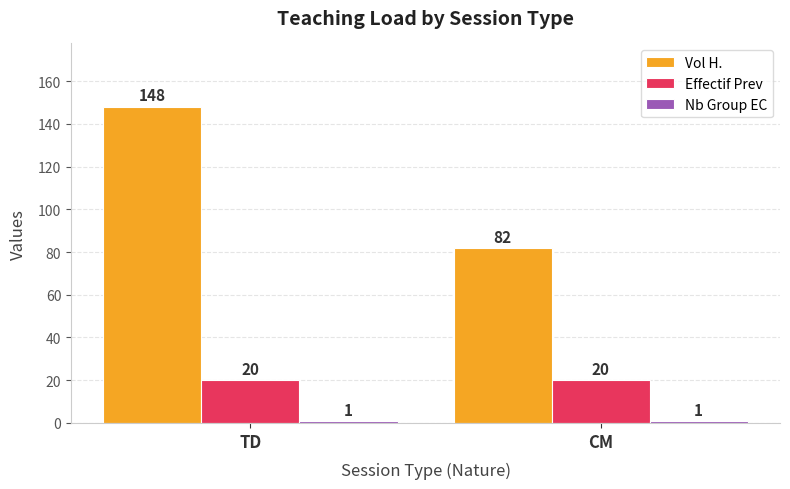

What is the label of the 2nd bar from the right?

TD